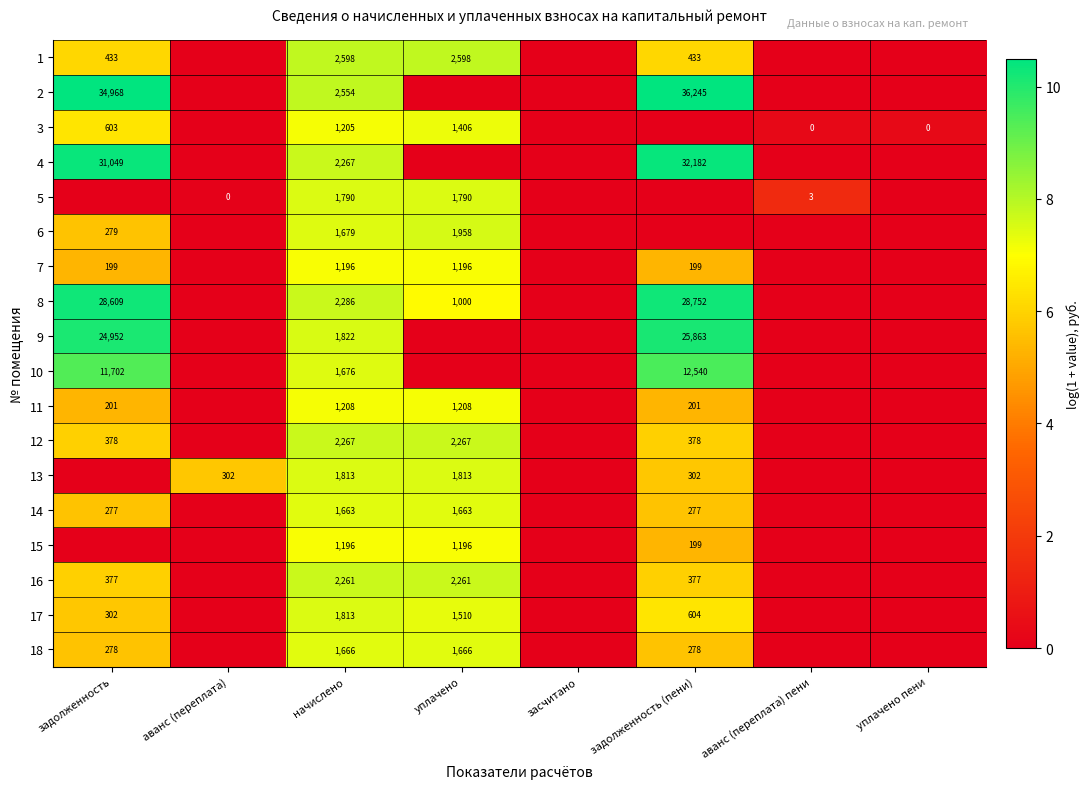

Is it true that 4 equals 31049 at задолженность?

True